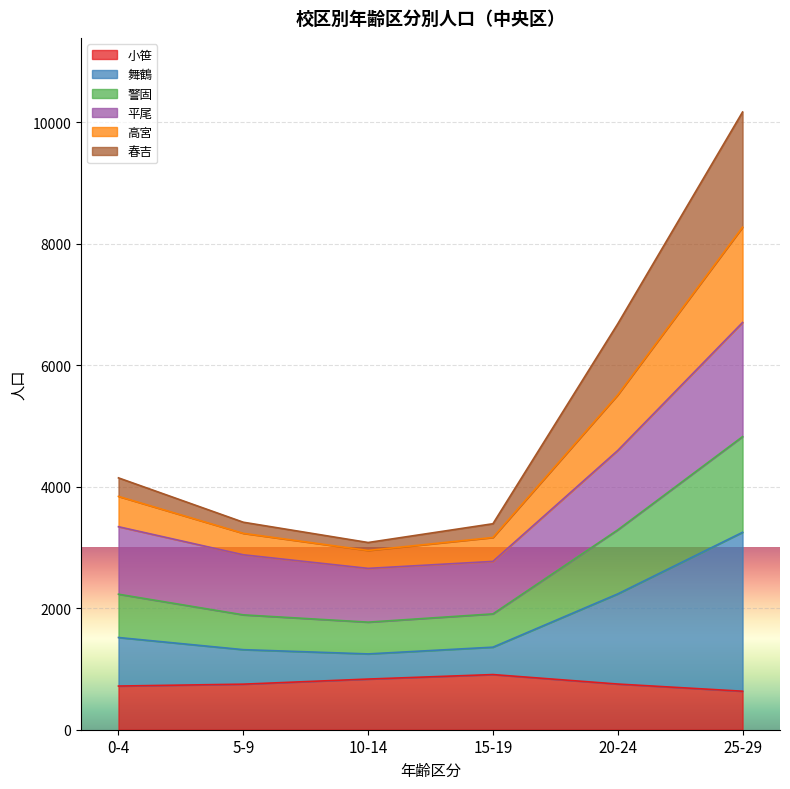

At which category is the sum across all series the highest?

25-29